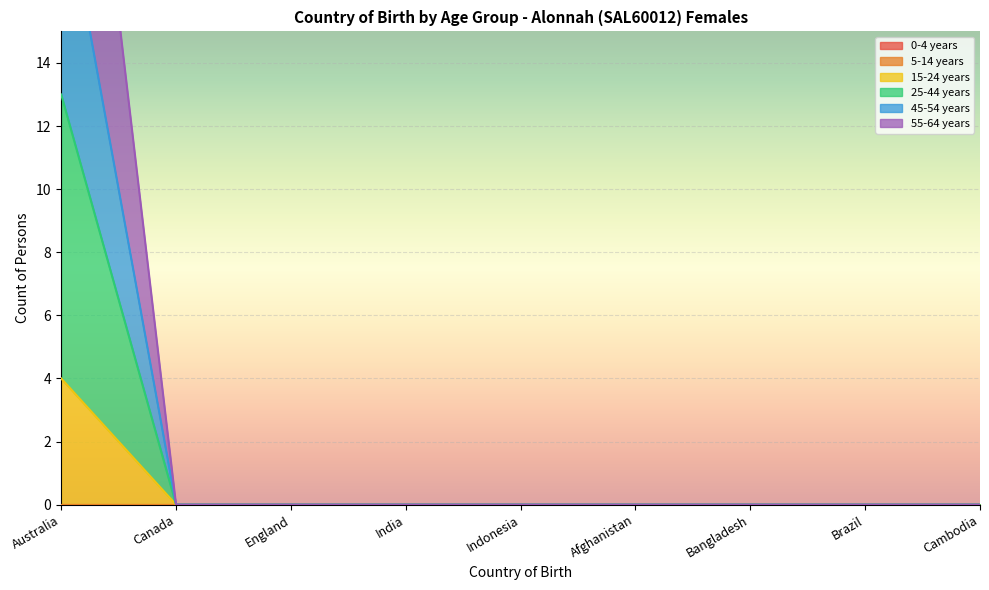

List the series in order of their overall mean, highest first.

55-64 years, 45-54 years, 25-44 years, 15-24 years